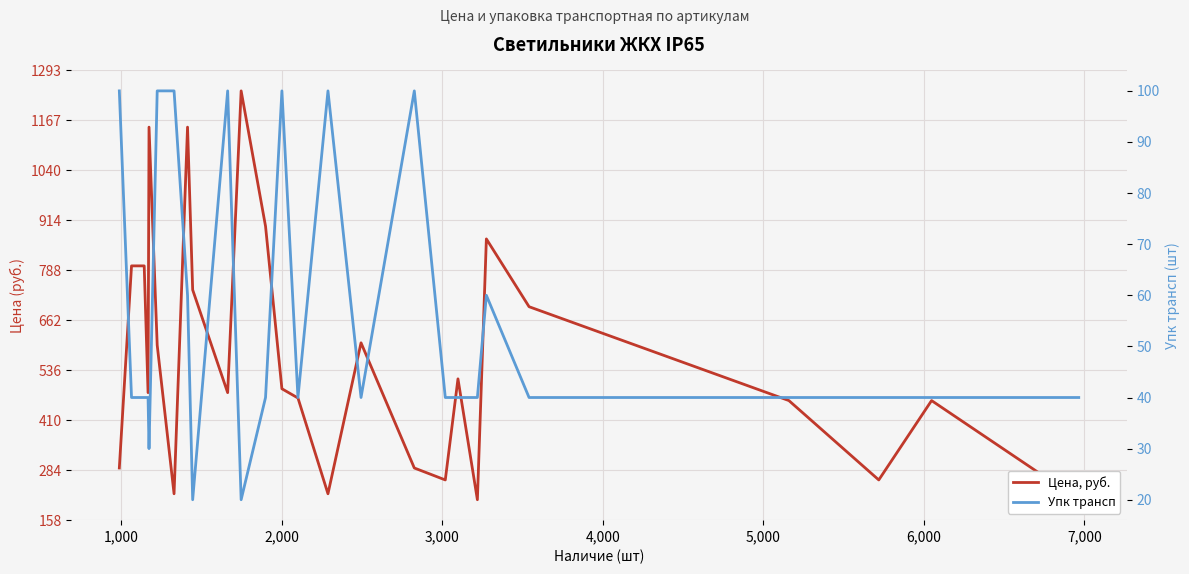

Reading left to right, what are all the values shown in this chart?

Цена, руб.: 290.0	799.7	799.7	480.0	1149.5	599.8	225.0	1149.5	739.2	480.0	1241.0	899.6	489.8	466.5	225.0	605.6	290.0	259.9	514.8	210.0	867.6	696.7	460.0	259.9	460.0	210.0
Упк трансп: 100.0	40.0	40.0	40.0	30.0	100.0	100.0	60.0	20.0	100.0	20.0	40.0	100.0	40.0	100.0	40.0	100.0	40.0	40.0	40.0	60.0	40.0	40.0	40.0	40.0	40.0